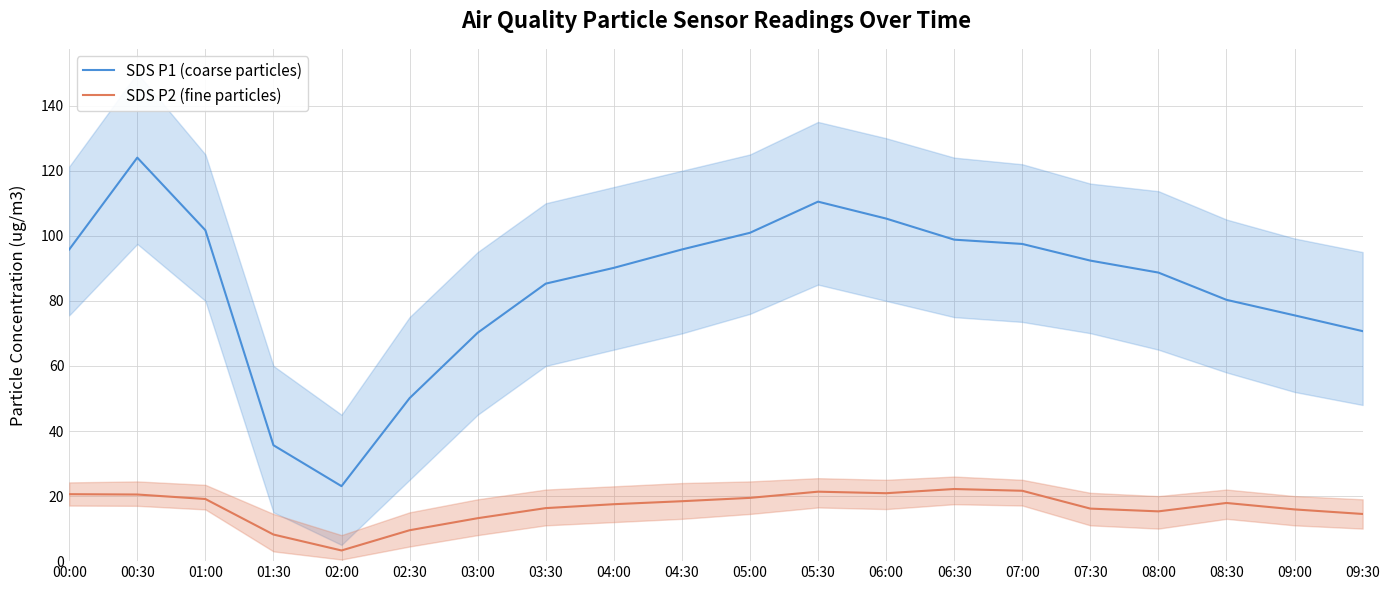

True or false: SDS P1 (coarse particles) and SDS P2 (fine particles) cross at least once.

False